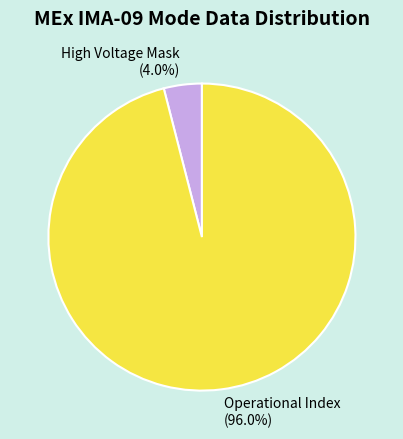

Count the number of slices in the pie.

2